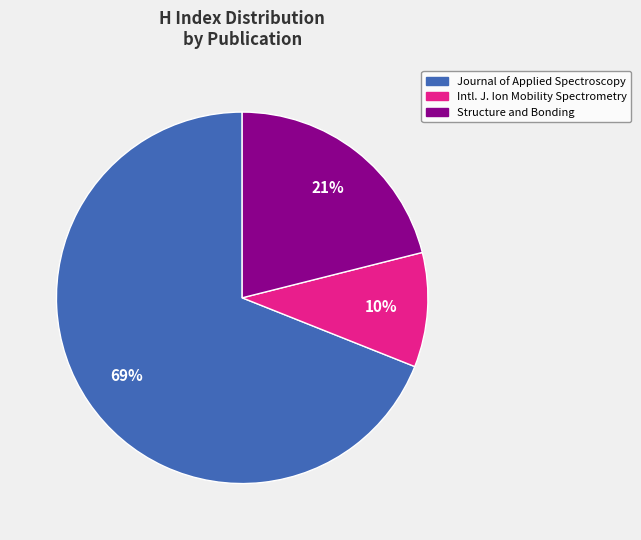

To the nearest percent, what is the difference between the largest and smallest slice percentages?

59%